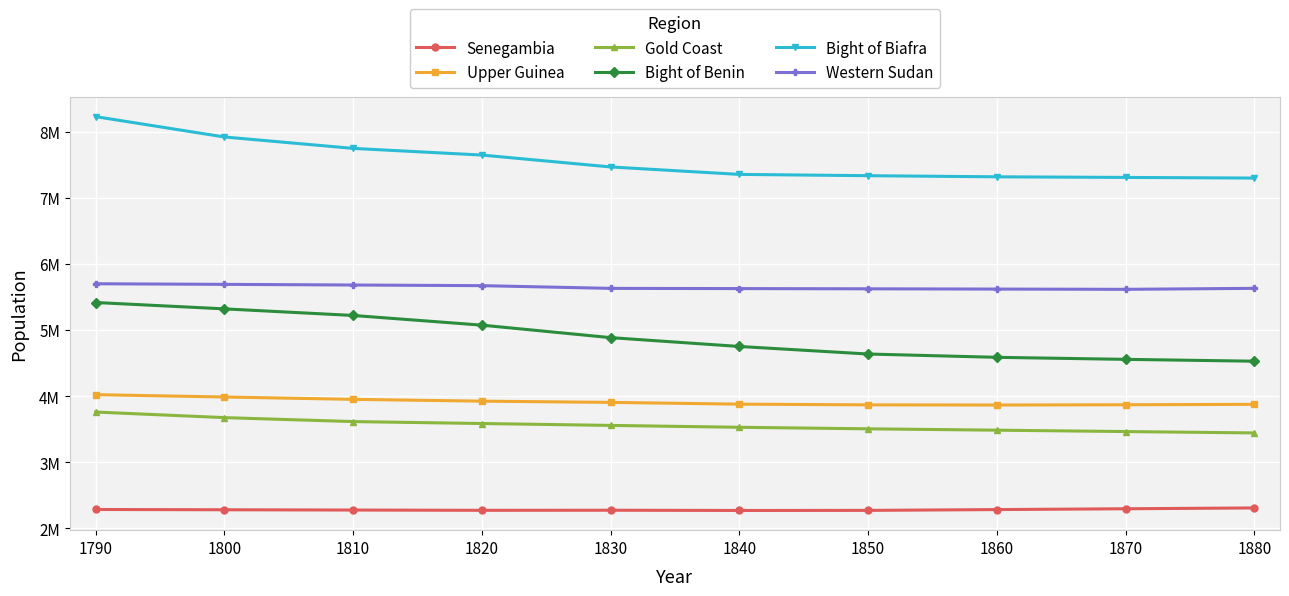

Is this an area chart (filled region under the line)?

No